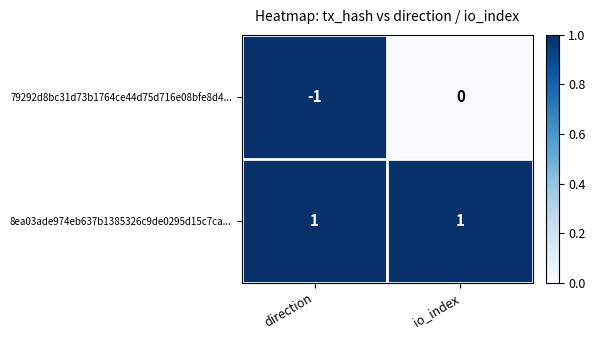

At which category does the chart reach its minimum across all series?

direction